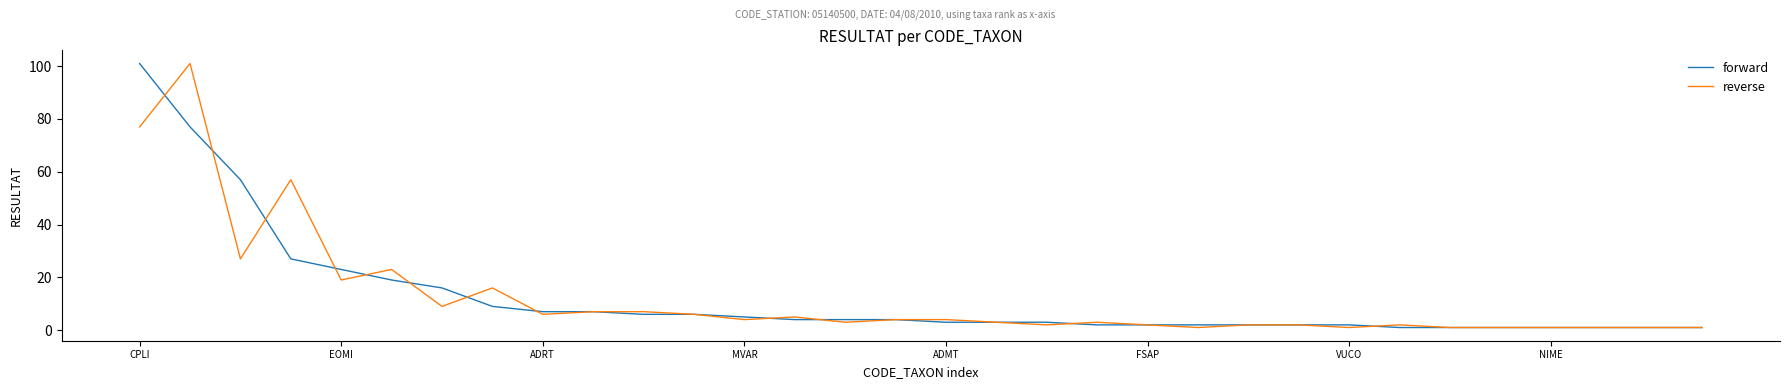

At how many categories does at least one series exceed 30?

4